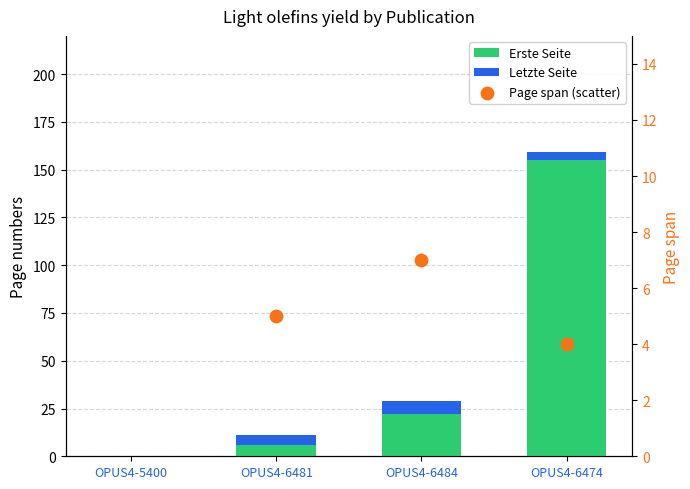

What are all the series names shown in the legend?

Erste Seite, Letzte Seite, Page span (scatter)